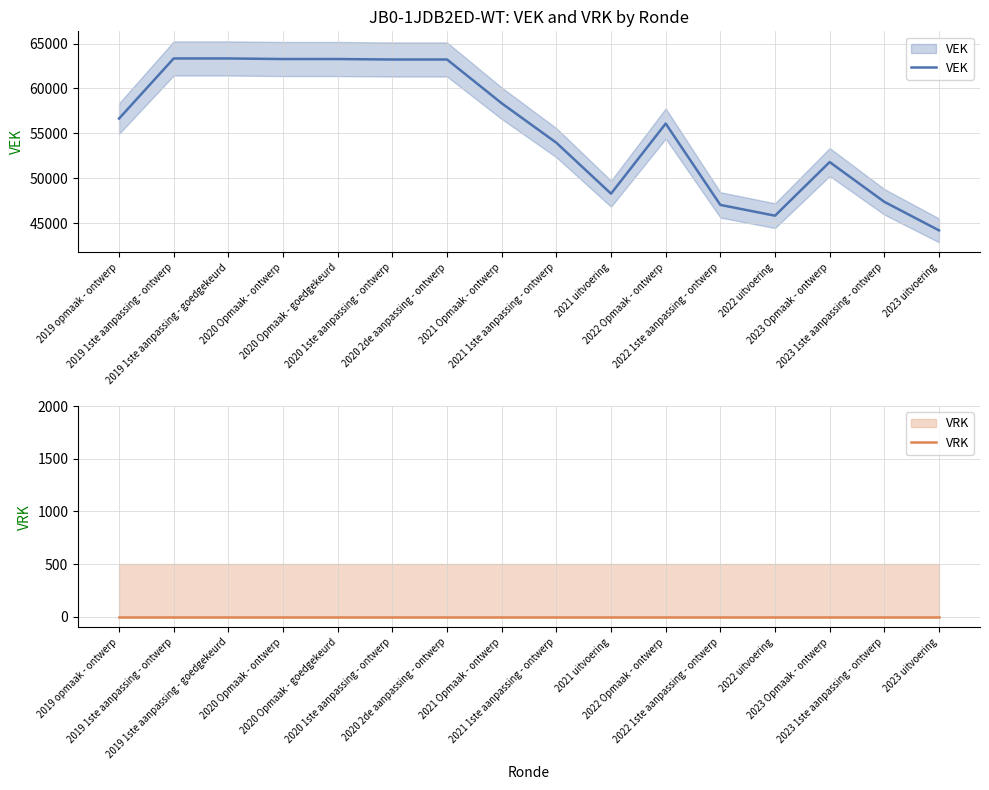

Which series changed the most between 2019 opmaak - ontwerp and 2020 Opmaak - ontwerp?

VEK